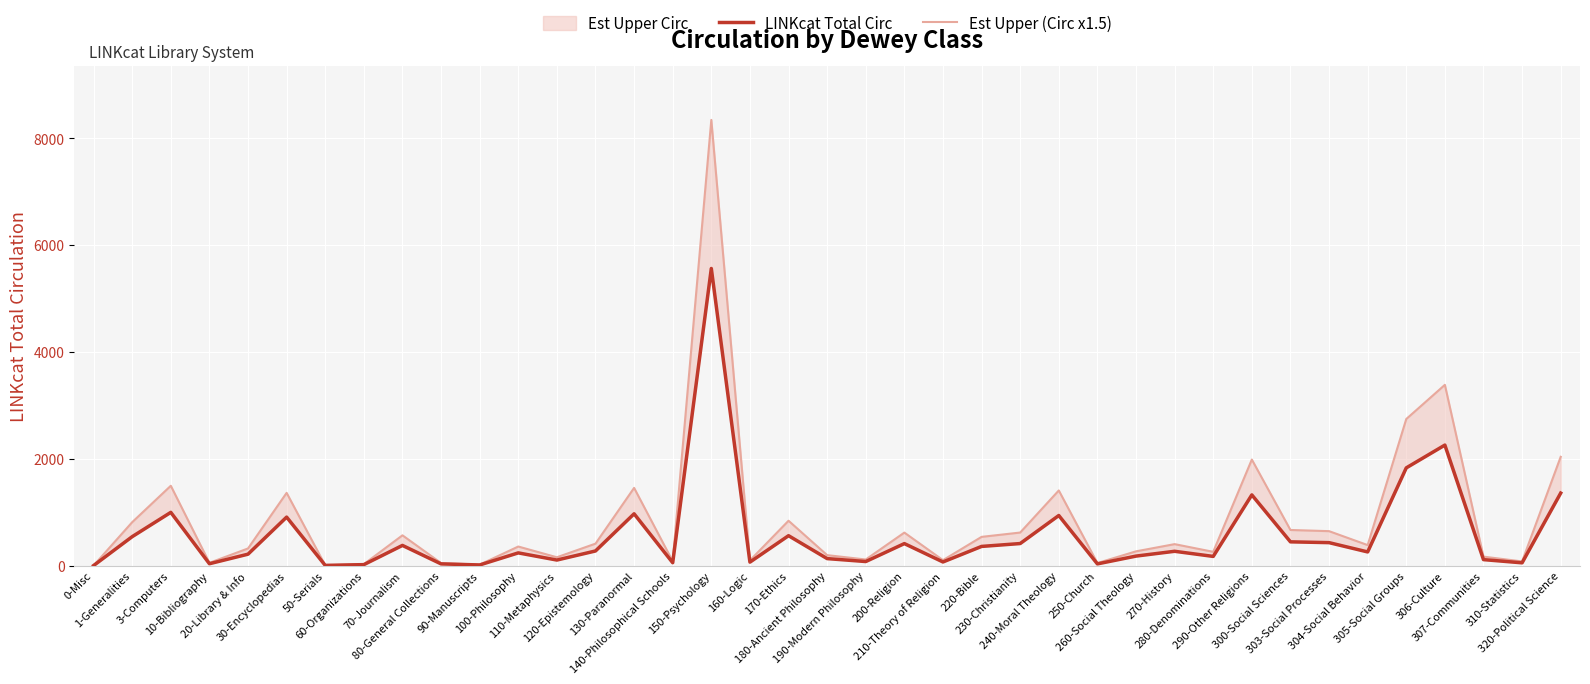

True or false: LINKcat Total Circ and Est Upper (Circ x1.5) intersect in this chart.

False